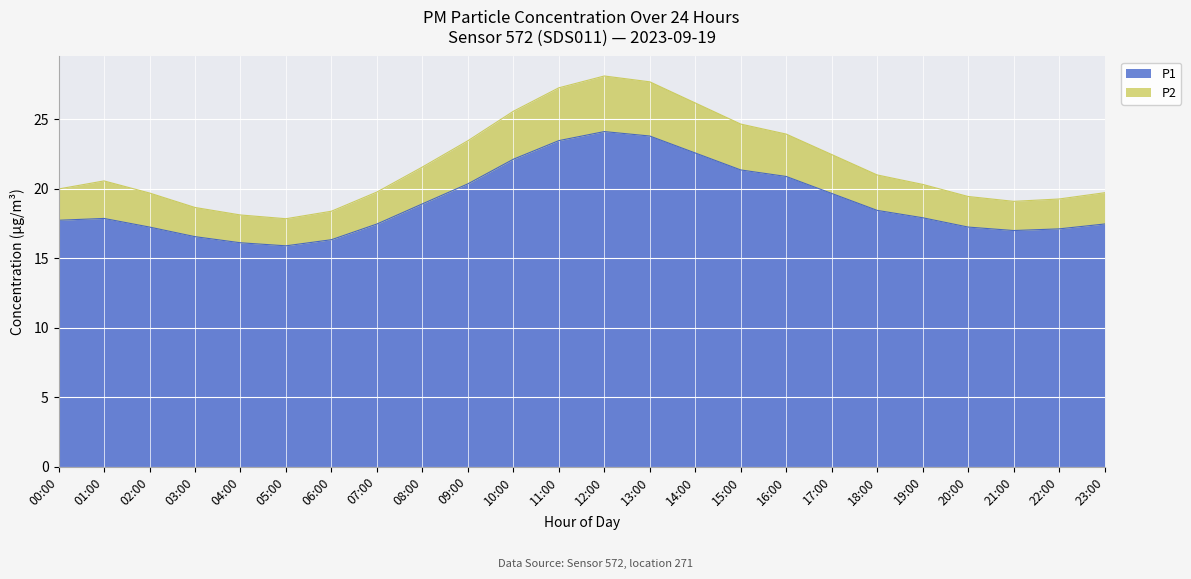

Where does the P2 series first go above 20?

01:00